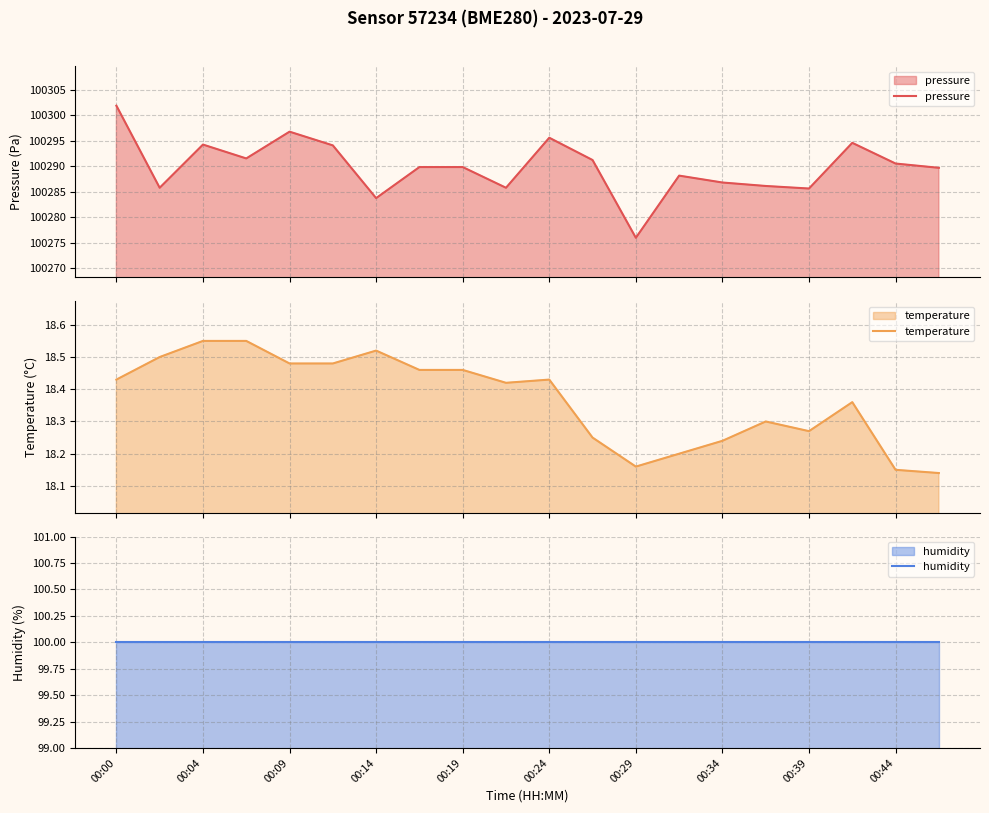

What value does the temperature series have at 00:24?

18.4